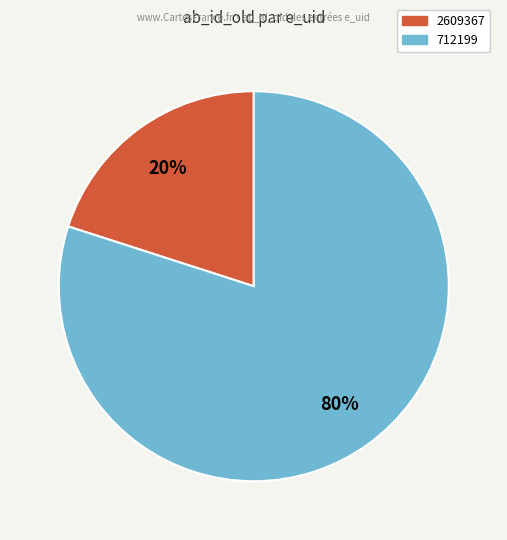

To the nearest percent, what portion does 2609367 represent?

20%